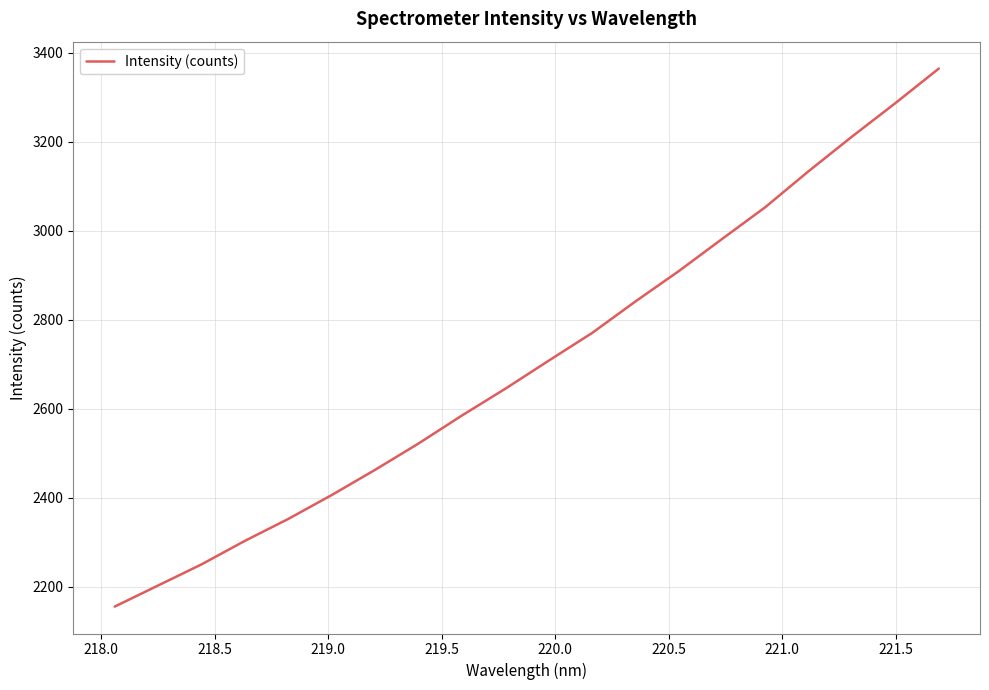

What is the smallest value displayed?

2155.8